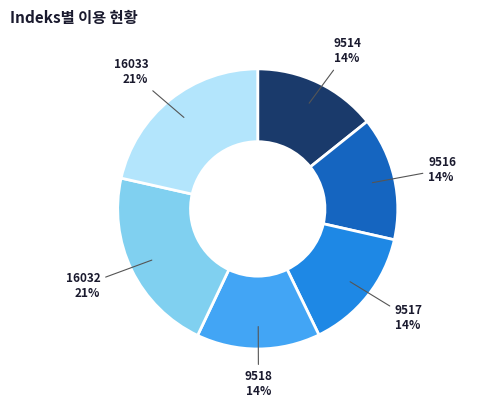

The 9514 slice represents 3% of the pie. True or false?

False